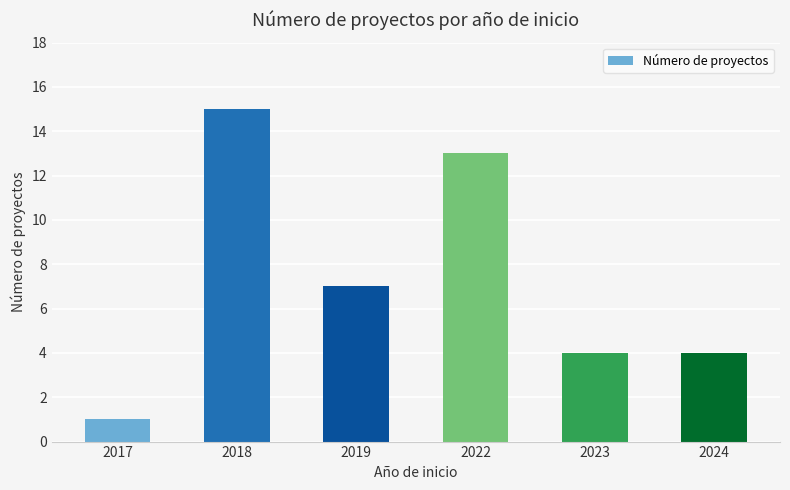

Reading left to right, transcribe all the data shown in this chart.

2017=1	2018=15	2019=7	2022=13	2023=4	2024=4